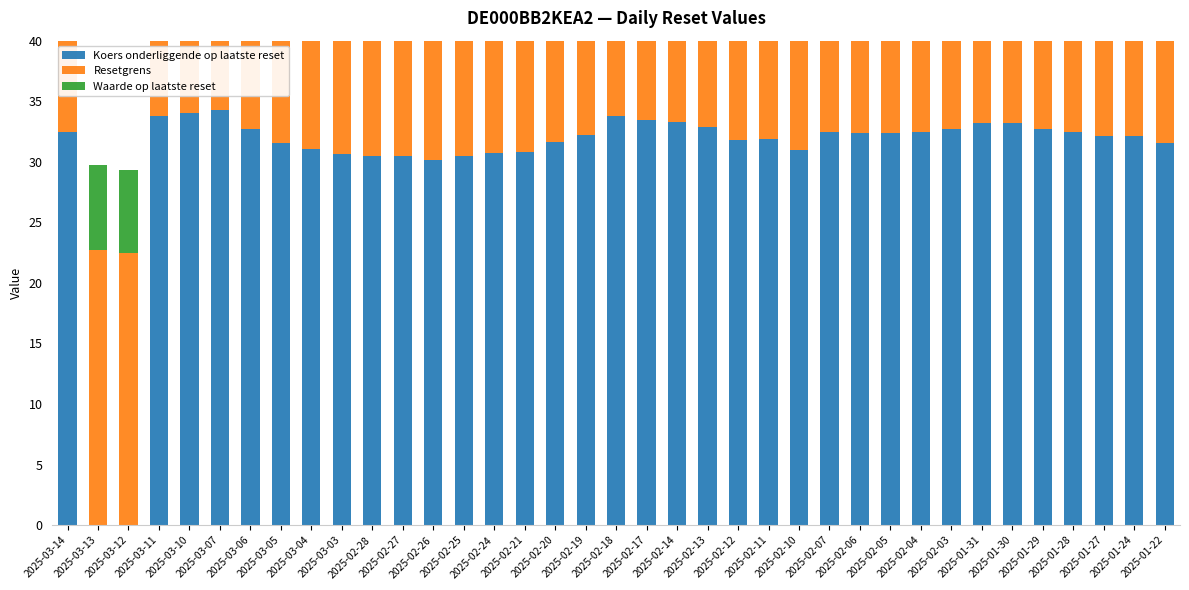

How many values in the Waarde op laatste reset series are below 7?

14